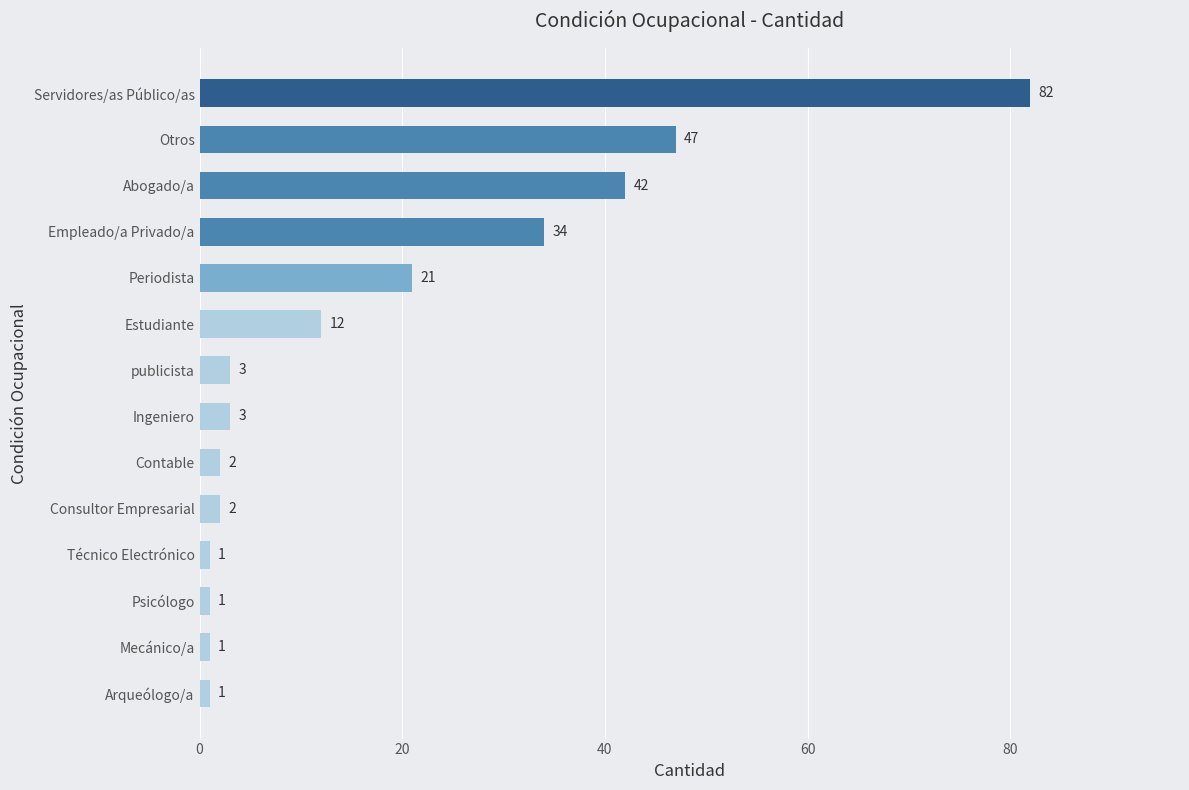

The value at Estudiante is 19. True or false?

False